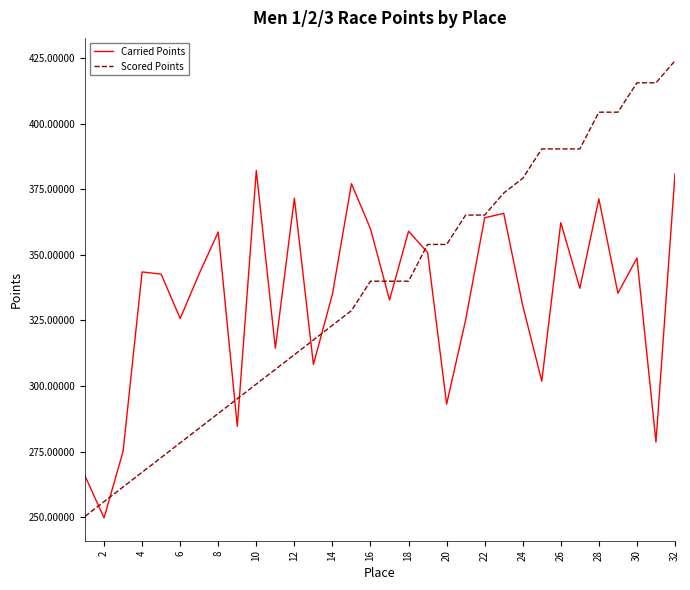

What is the minimum value for Scored Points?

250.3